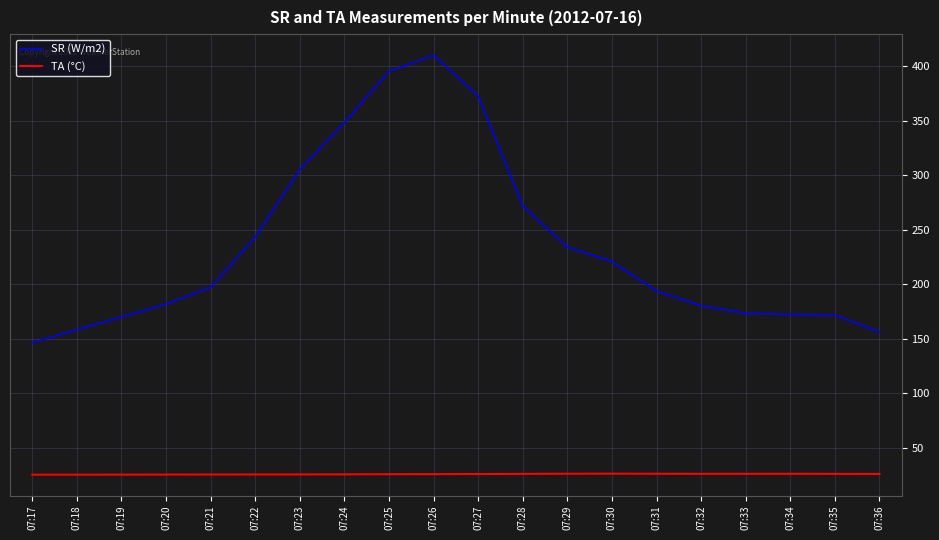

Rank the series by their maximum value, from highest to lowest.

SR (W/m2), TA (°C)